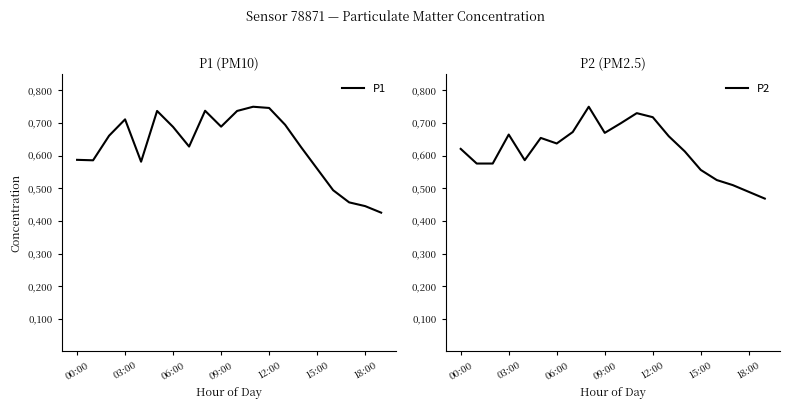

What is the spread (max minus min) of values at 06:00?

0.1